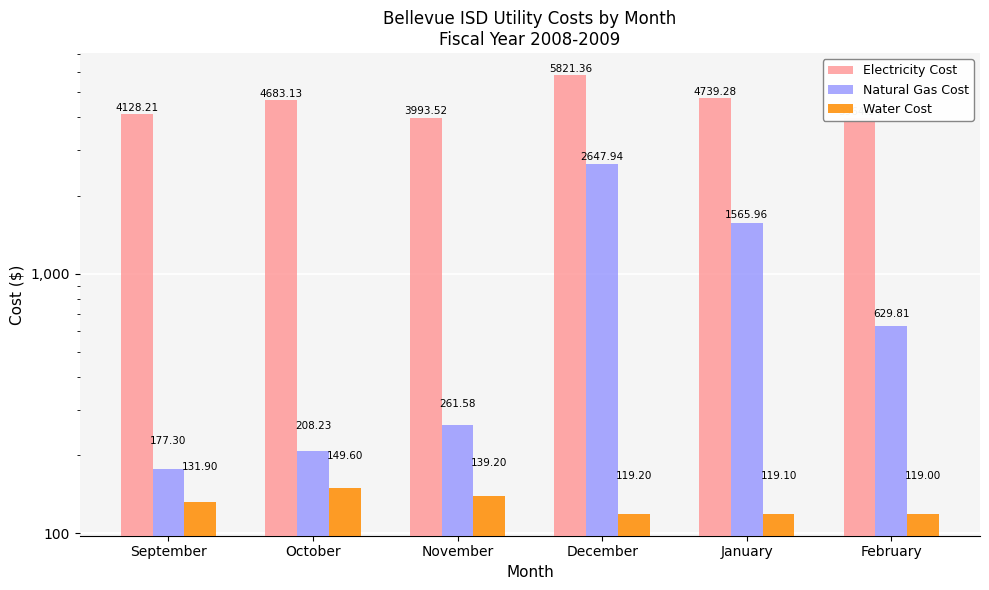

What is the difference between the highest and lowest values at December?

5702.2